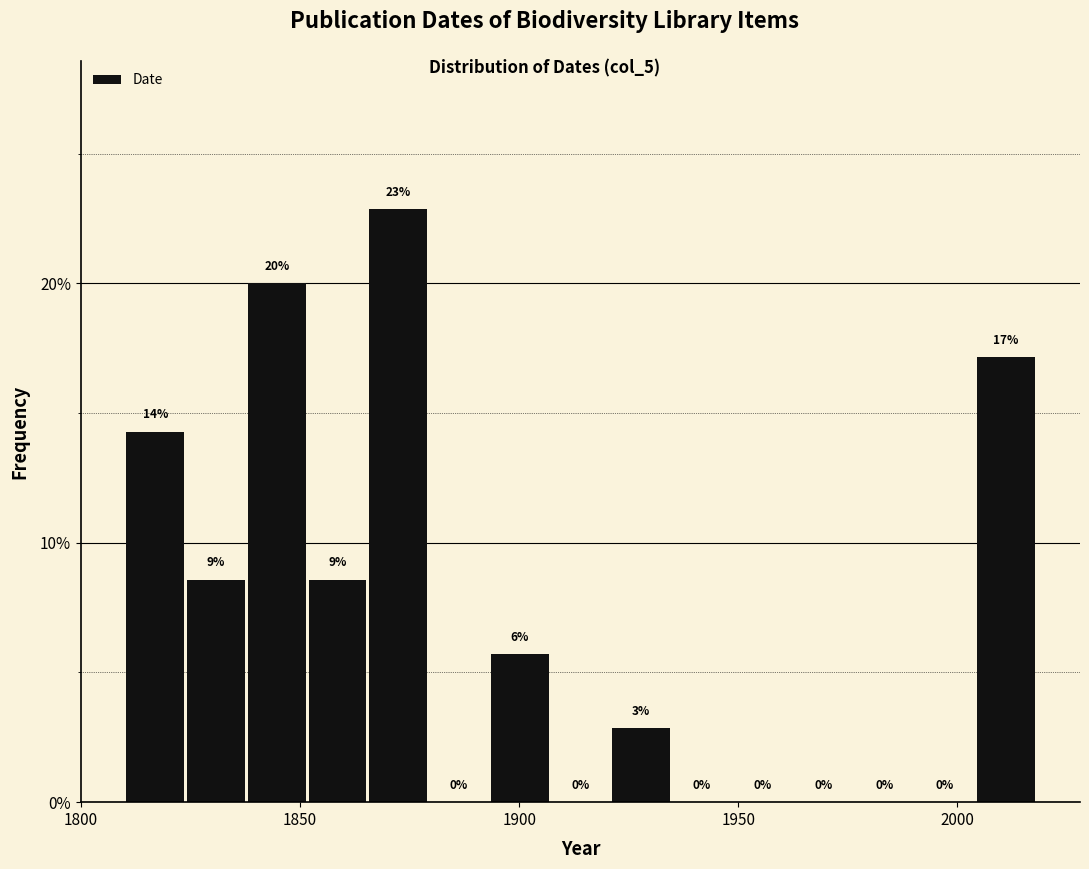

Read against the x-axis, roughly where is the centre of the tallest bar?

1870